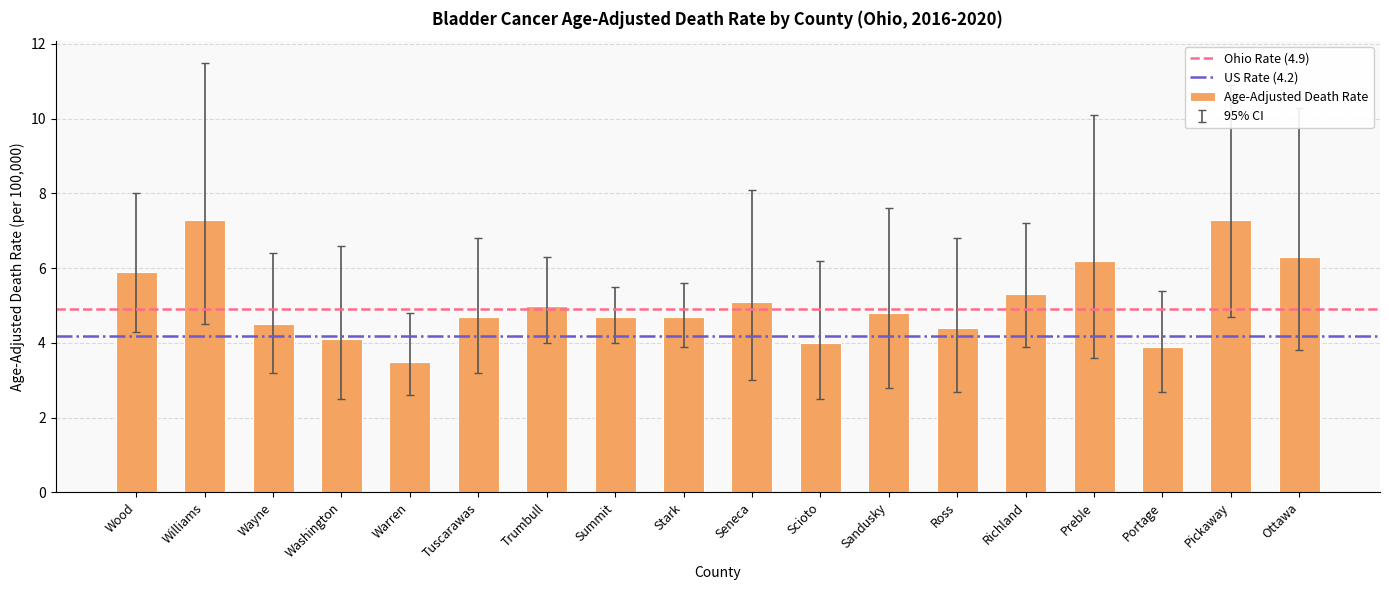

What is the ratio of the value at Washington to the value at Trumbull?

0.8